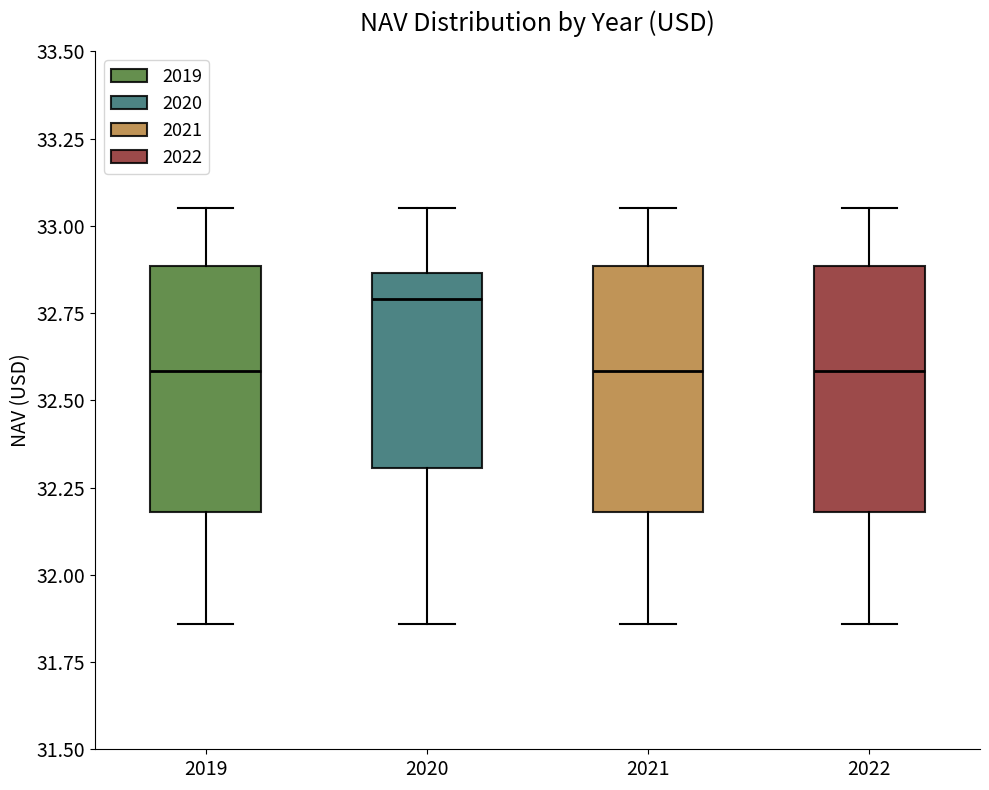

Reading left to right, read every box against the y-axis: the position of its median line, the range the box covers, and the ends of its whiskers. The values are not printed on the chart, so give them approximately, as read against the axis.

2019: median 32.60, box 32.20 to 32.90, whiskers 31.85 to 33.05
2020: median 32.80, box 32.30 to 32.85, whiskers 31.85 to 33.05
2021: median 32.60, box 32.20 to 32.90, whiskers 31.85 to 33.05
2022: median 32.60, box 32.20 to 32.90, whiskers 31.85 to 33.05